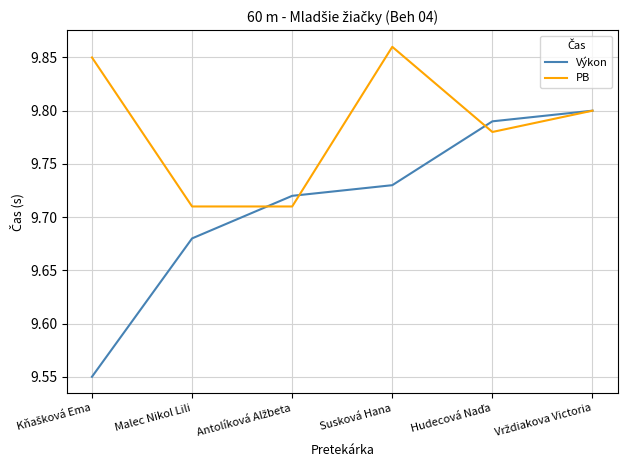

True or false: Výkon has a value of 3.1 at Susková Hana.

False